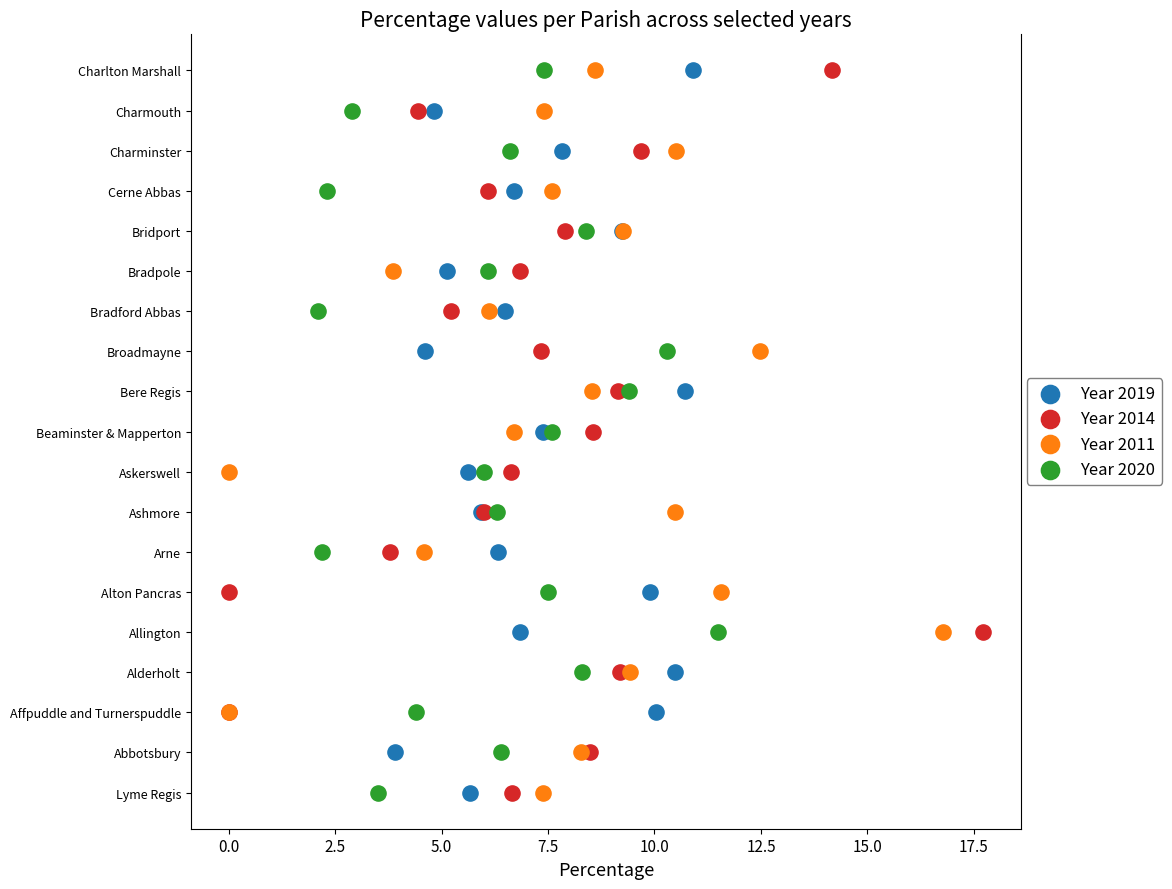

What are all the series names shown in the legend?

Year 2019, Year 2014, Year 2011, Year 2020